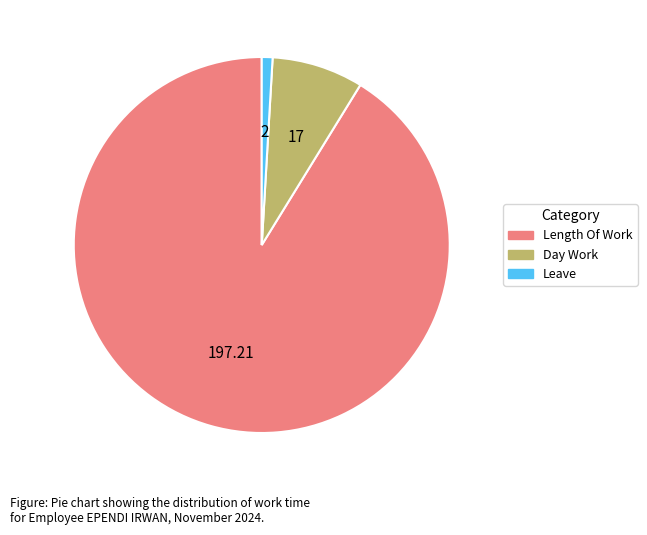

What is the largest slice in the pie chart?

Length Of Work